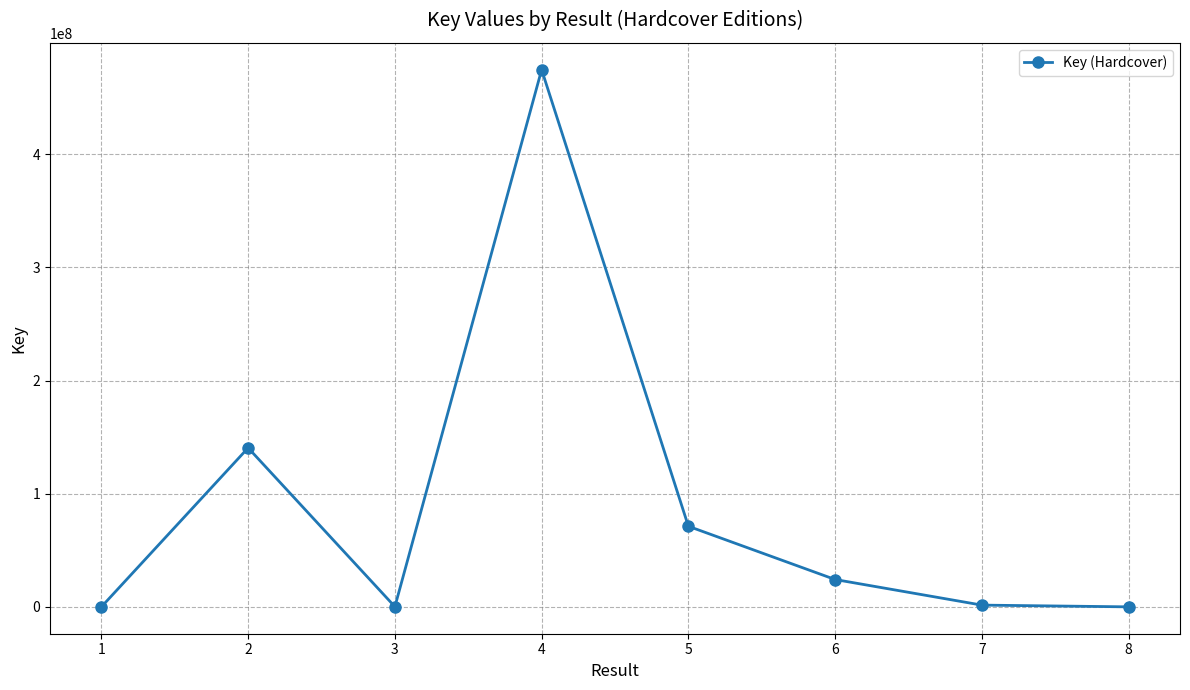

True or false: the data shows 193434254 at 2.

False